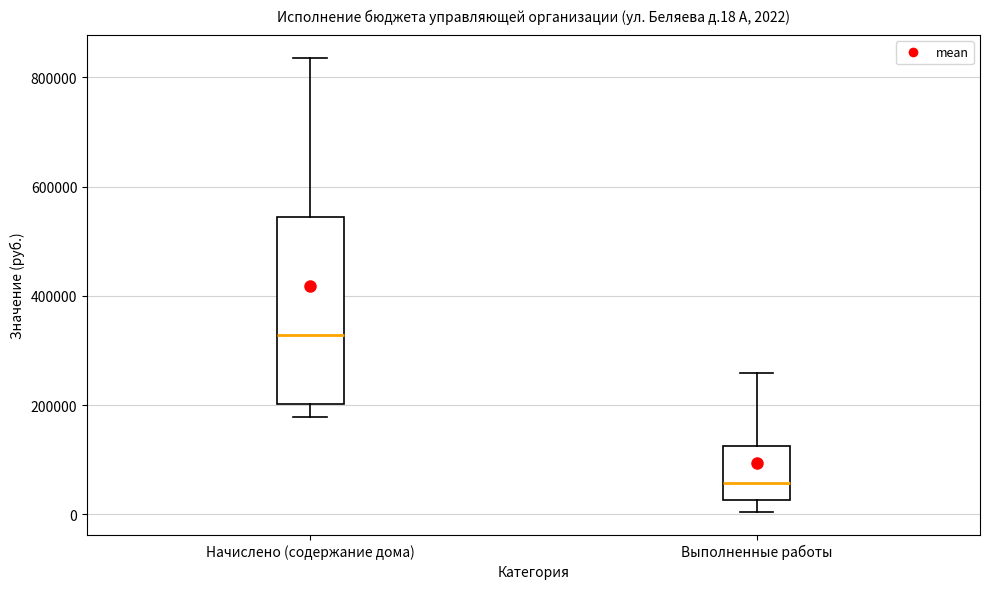

Which box is the tallest, from its lower edge to its upper edge?

Начислено (содержание дома)